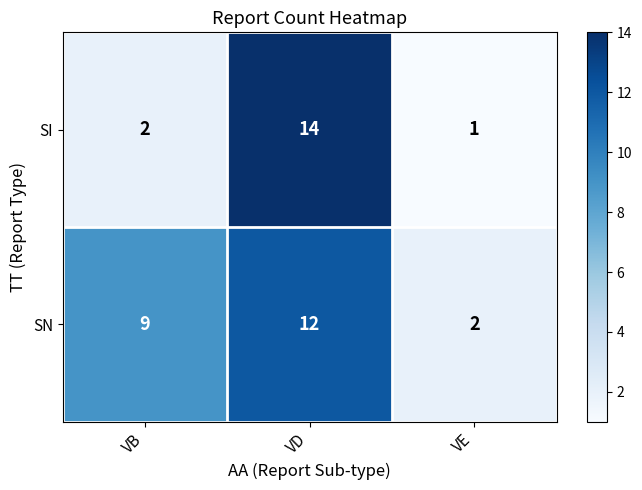

What is the difference between the highest and lowest values at VE?

1